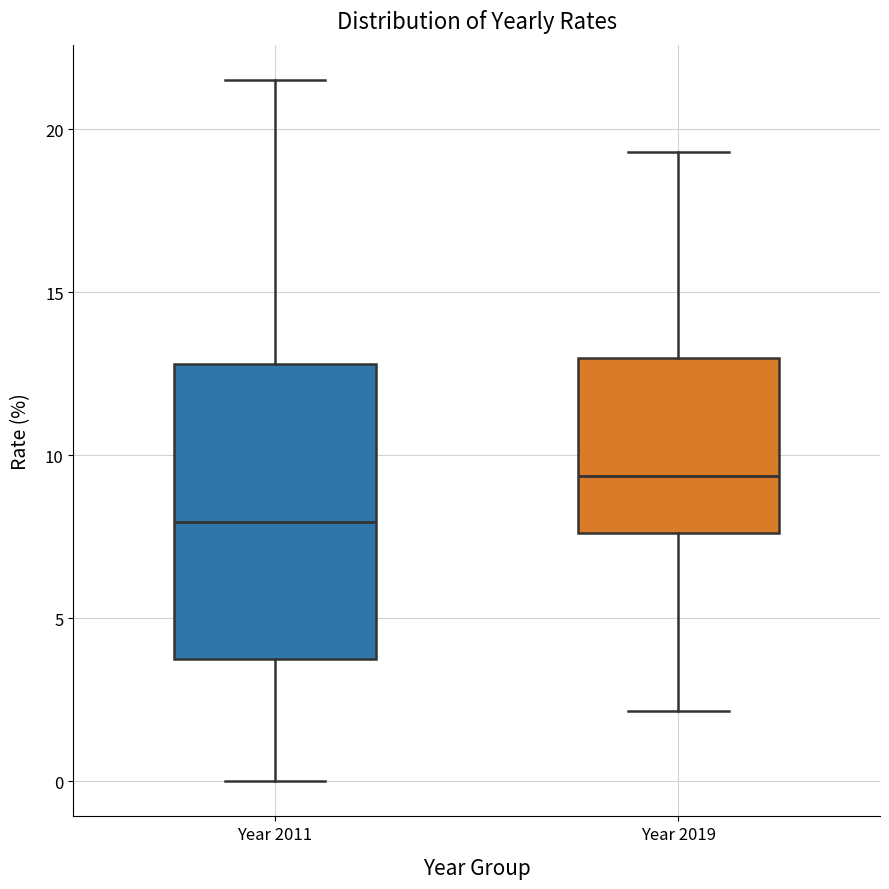

Which box is the tallest, from its lower edge to its upper edge?

Year 2011